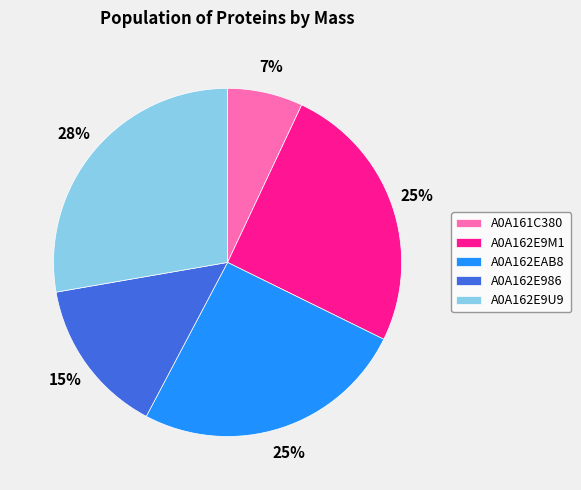

Is there a majority slice in this chart?

No